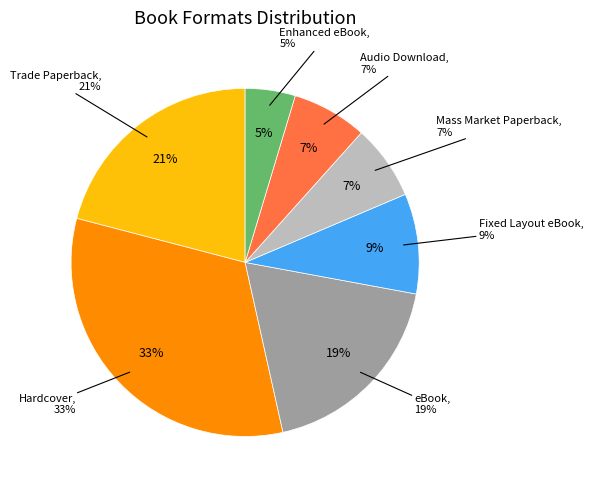

Combined, what portion of the pie is Mass Market Paperback and Trade Paperback?

27.9%